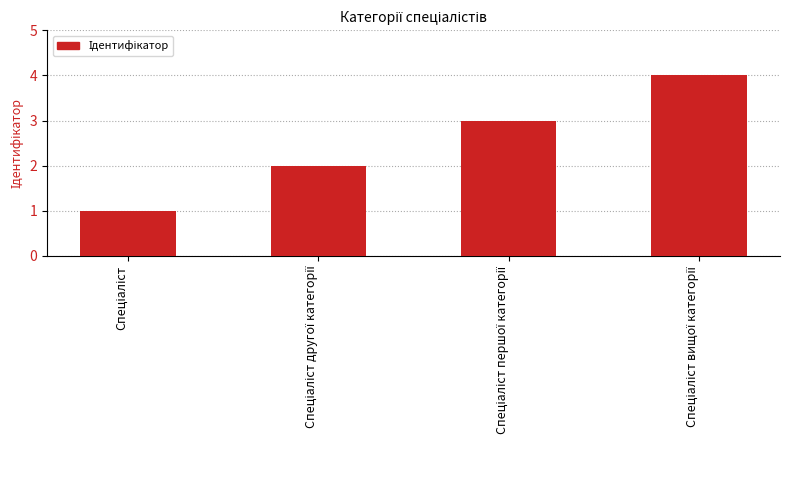

What is the difference between the maximum and minimum values?

3